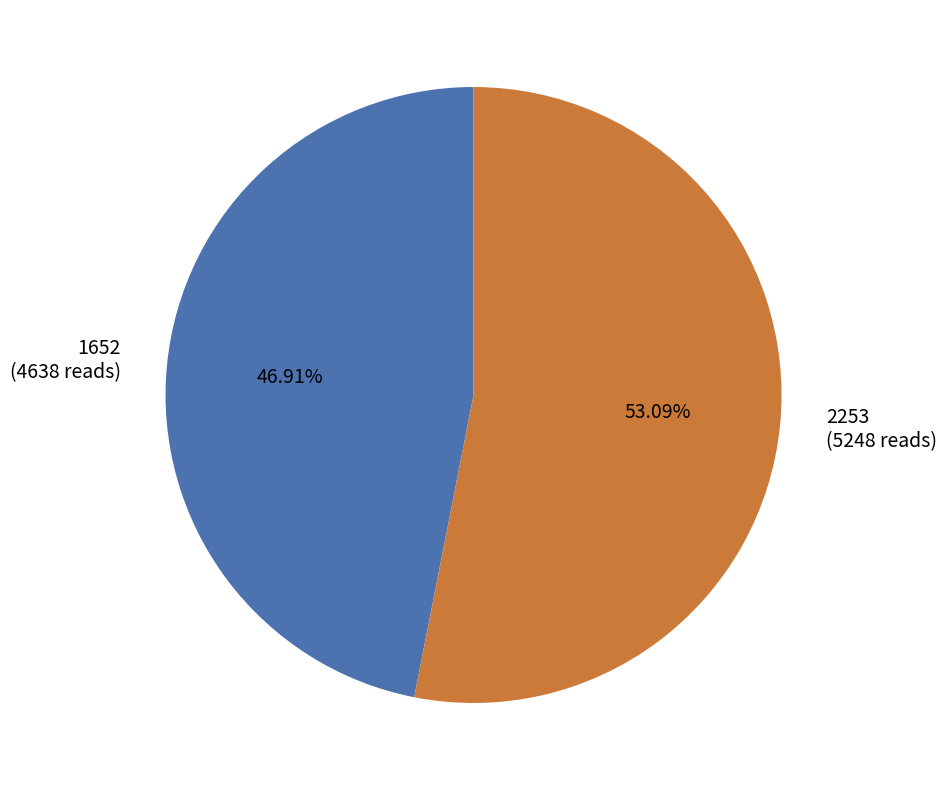

To the nearest percent, what is the average slice percentage?

50%